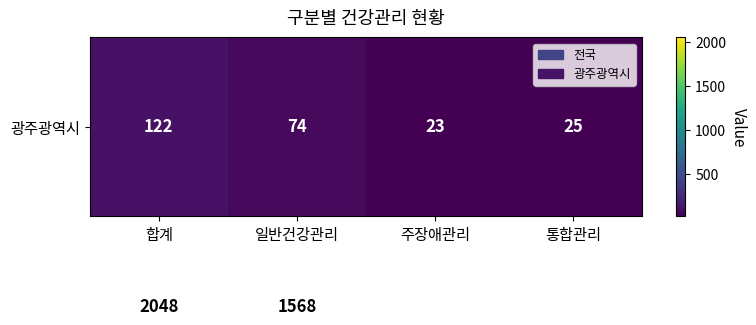

What is the total value across all series at 일반건강관리?

1642